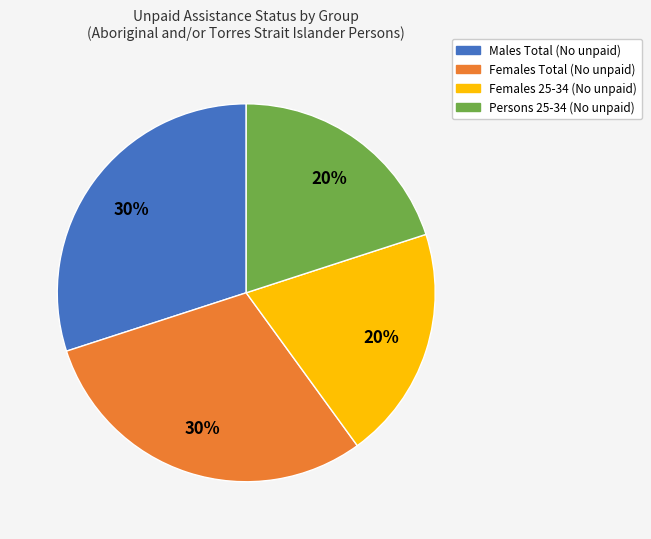

To the nearest percent, what is the difference between the largest and smallest slice percentages?

10%